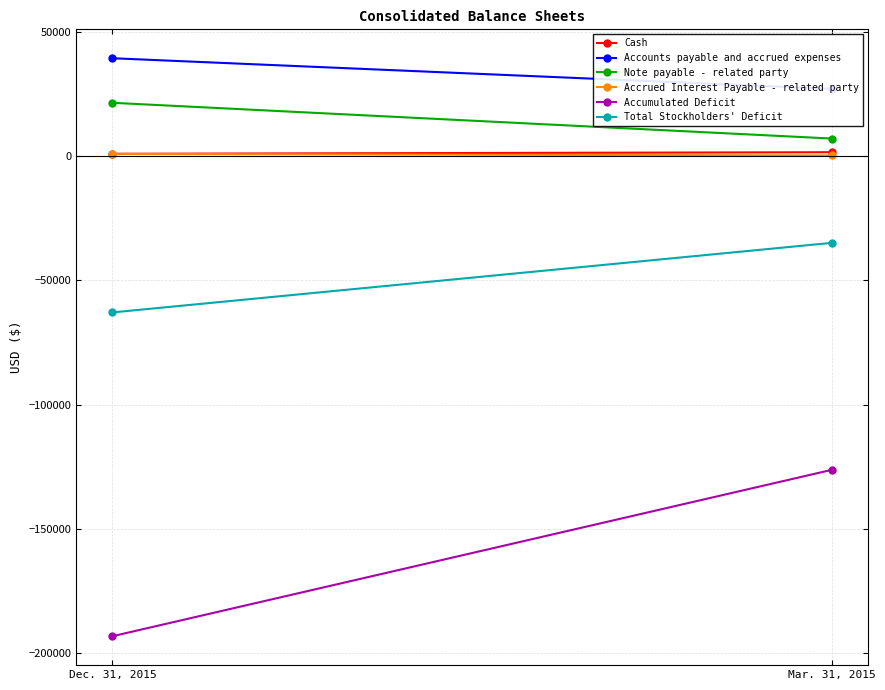

Is it true that Accumulated Deficit equals -126298 at Mar. 31, 2015?

True